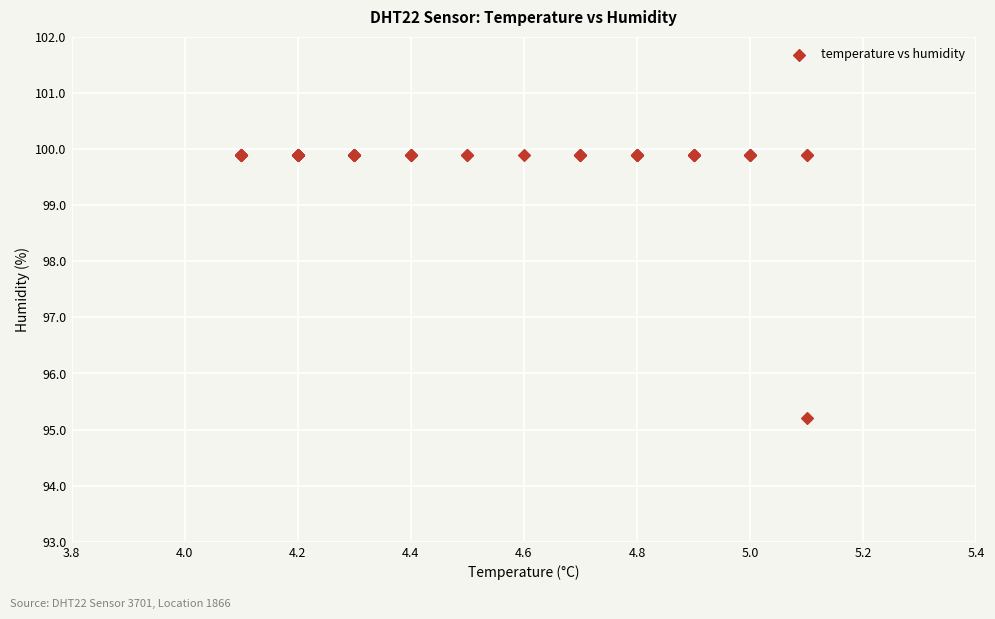

What Y value in the scatter plot is closest to 97?

95.2